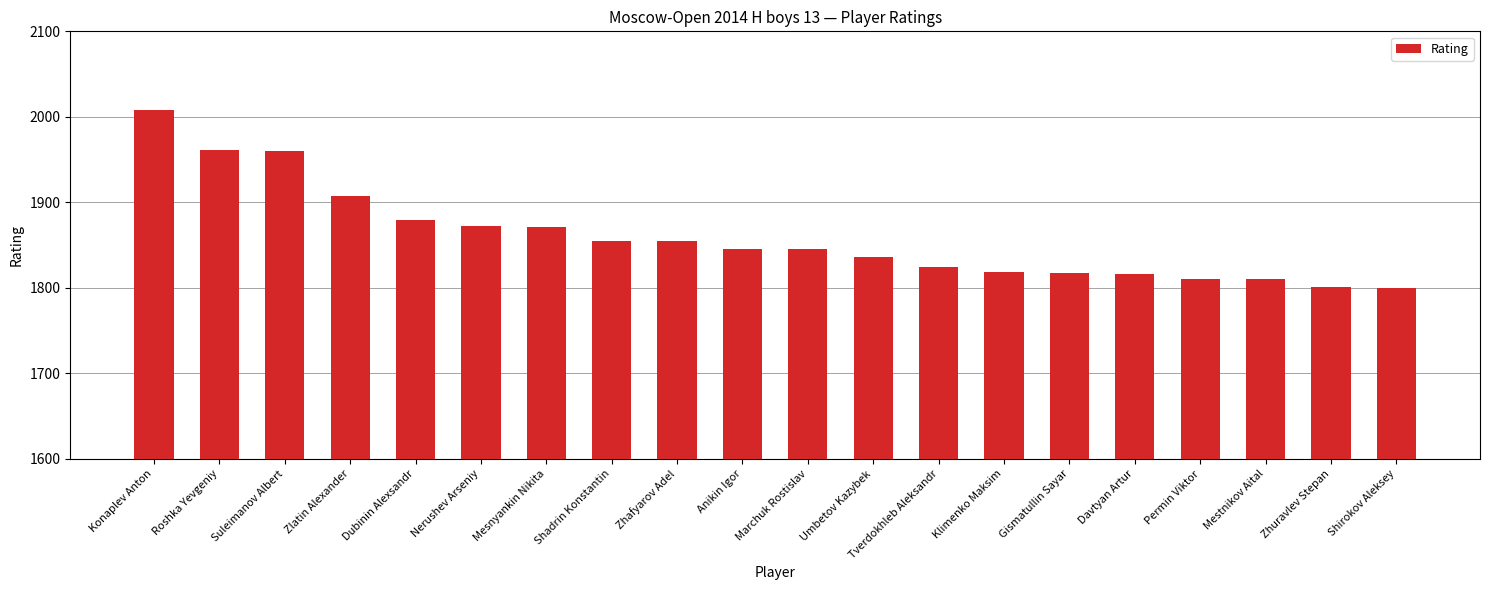

What is the smallest value displayed?

1800